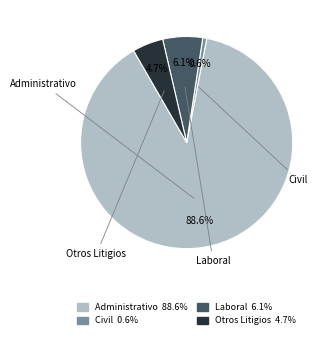

Do Laboral and Civil together represent more than half of the pie?

No